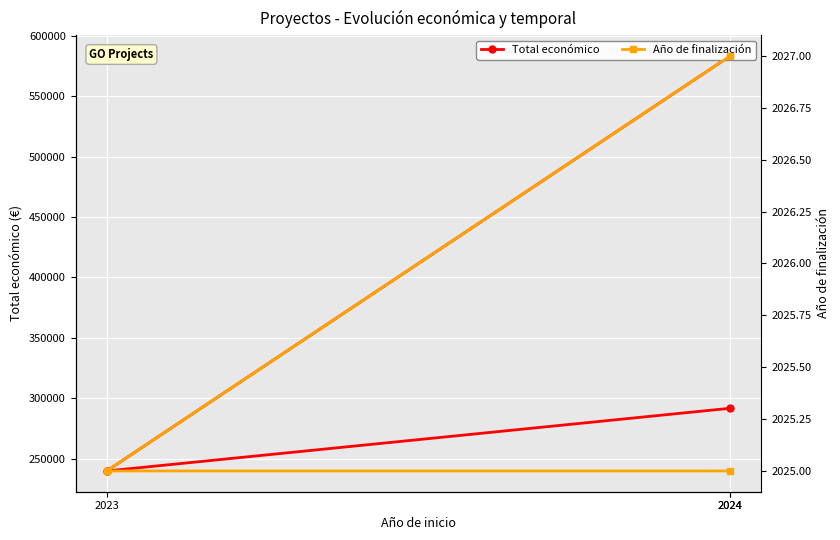

List the series in order of their overall mean, highest first.

Total económico, Año de finalización